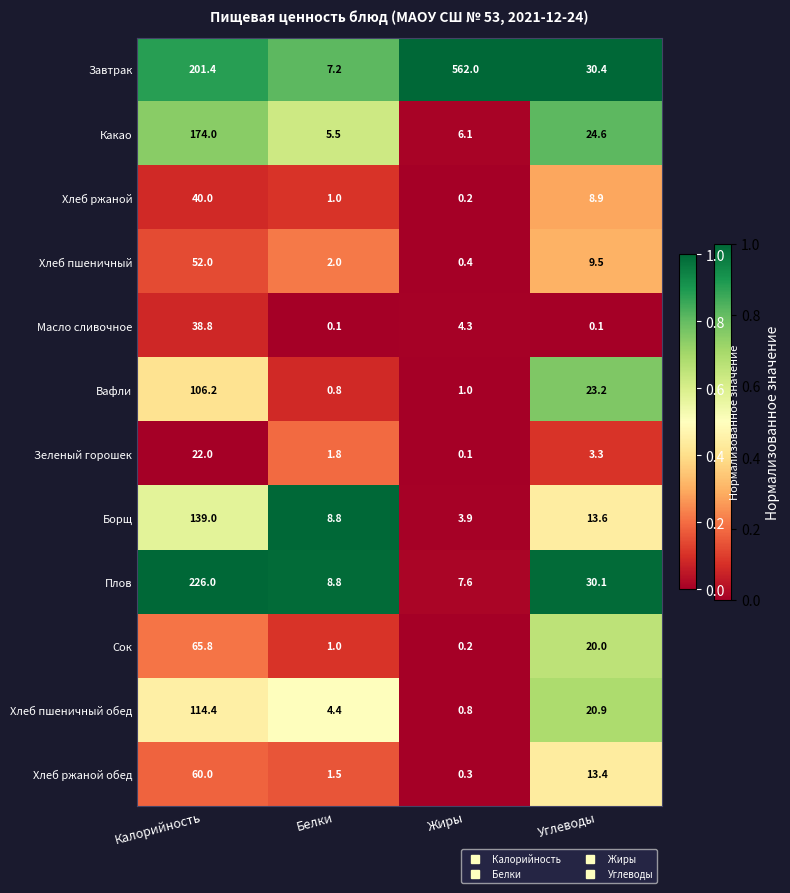

List the labels in order of Завтрак value, largest first.

Жиры, Калорийность, Углеводы, Белки